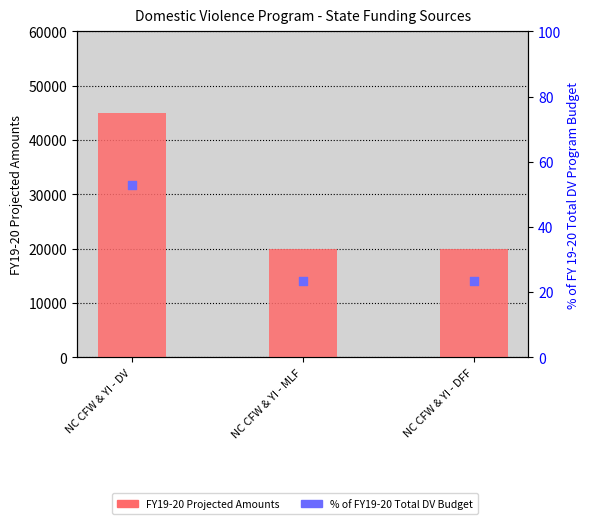

Which series contains the highest Y value?

FY19-20 Projected Amounts